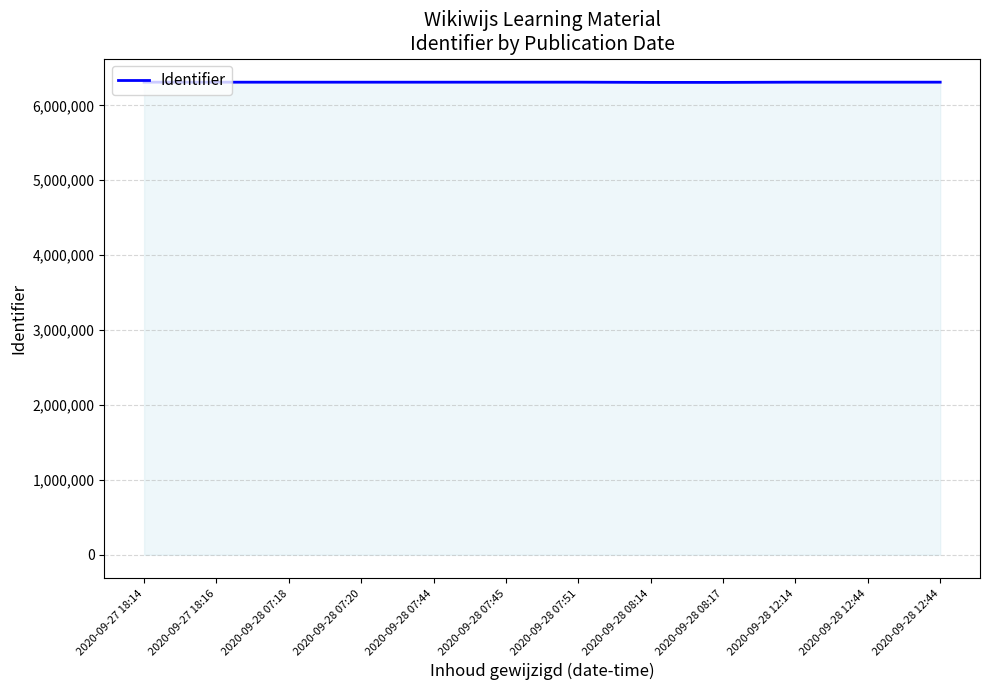

Is this an area chart (filled region under the line)?

Yes